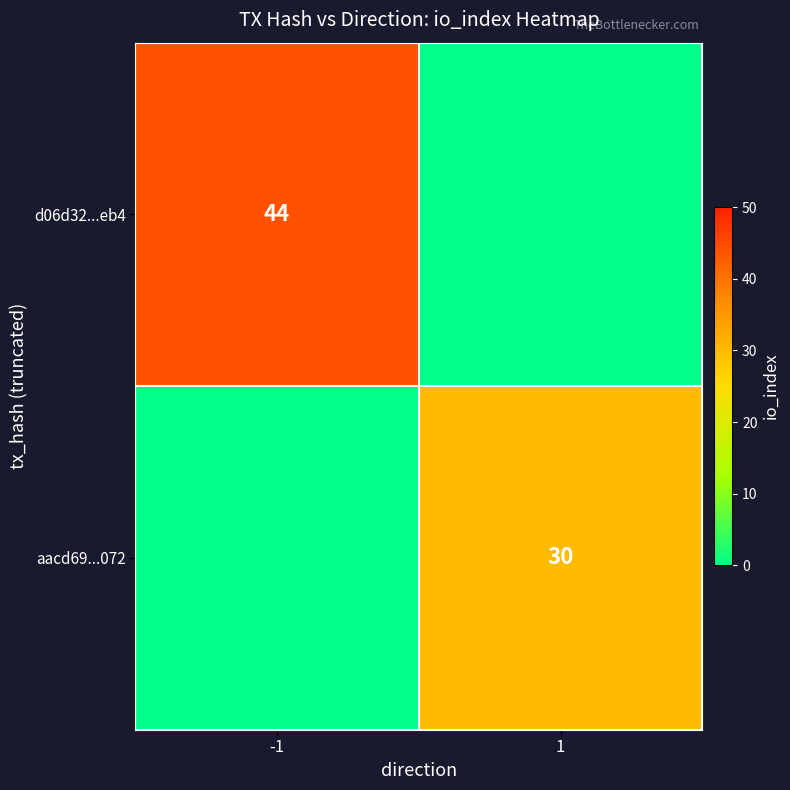

How many categories are shown in the chart?

2